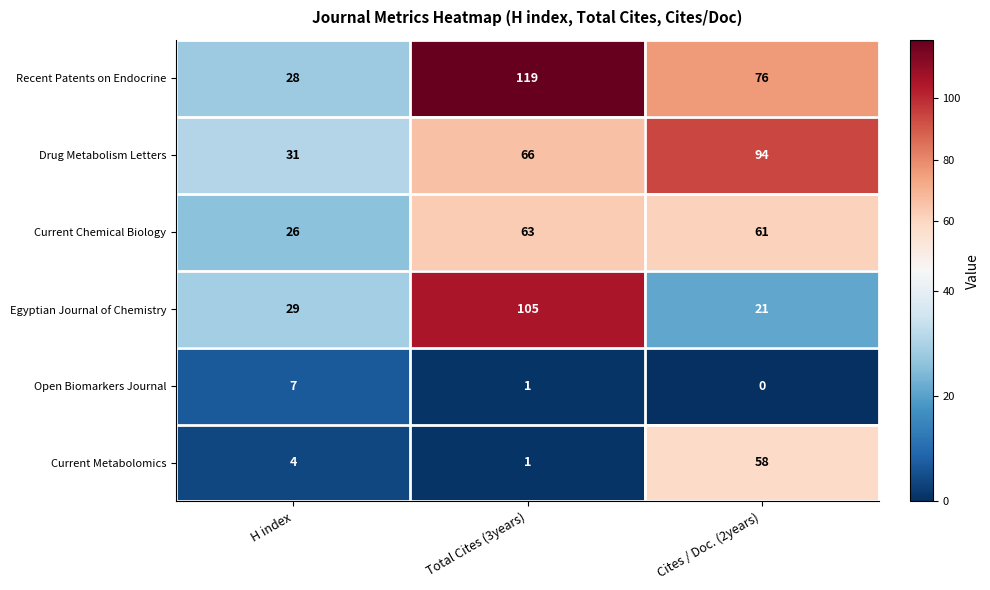

Where does the Current Chemical Biology series first go above 61?

Total Cites (3years)